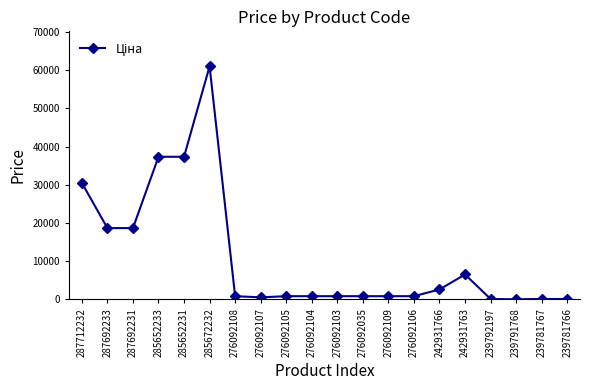

How many data points are above 842?

15